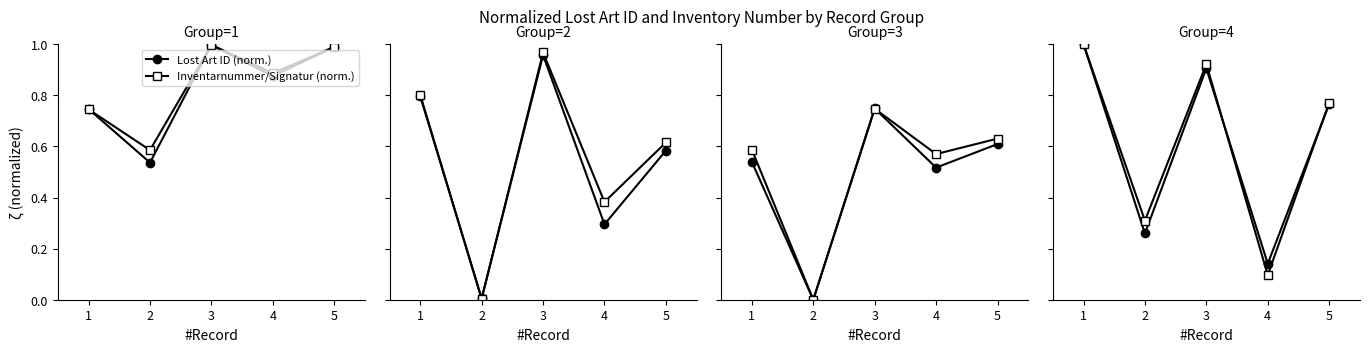

After their last crossing, which series has the higher values: Inventarnummer/Signatur (norm.) or Lost Art ID (norm.)?

Inventarnummer/Signatur (norm.)